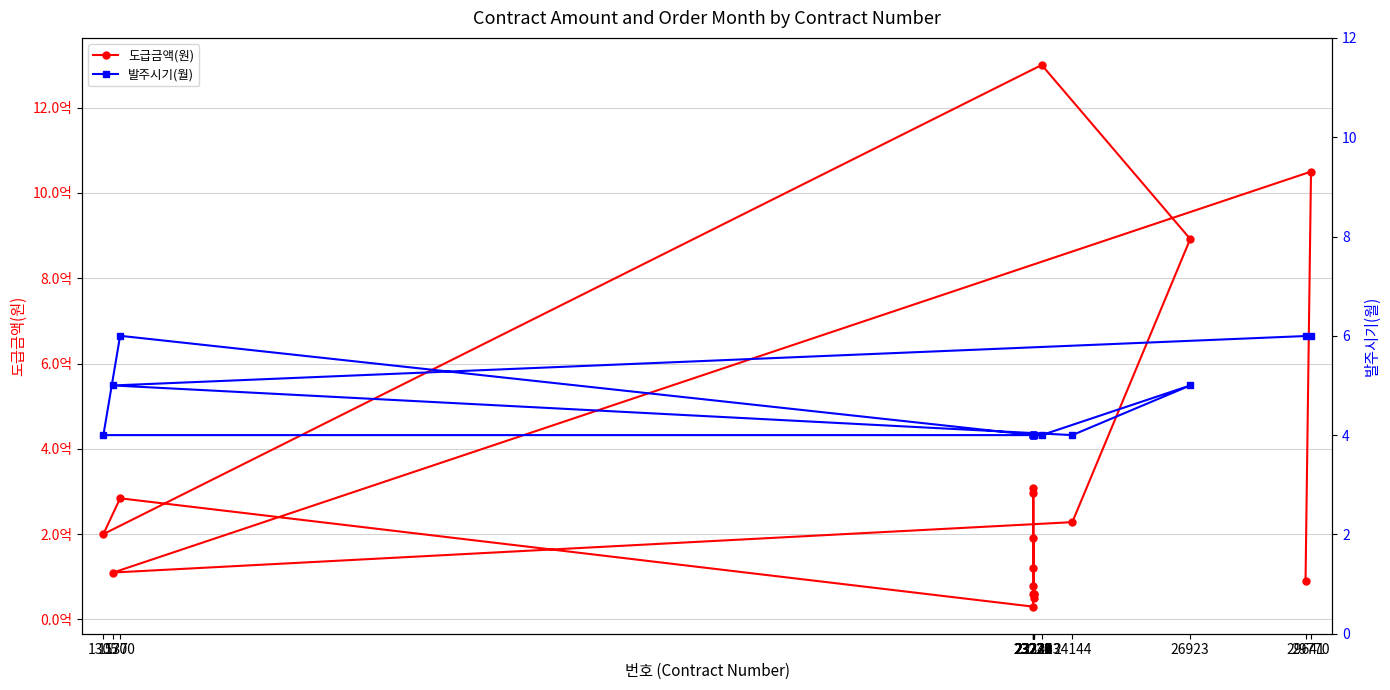

Between 23224 and 23225, which series saw the biggest shift?

도급금액(원)